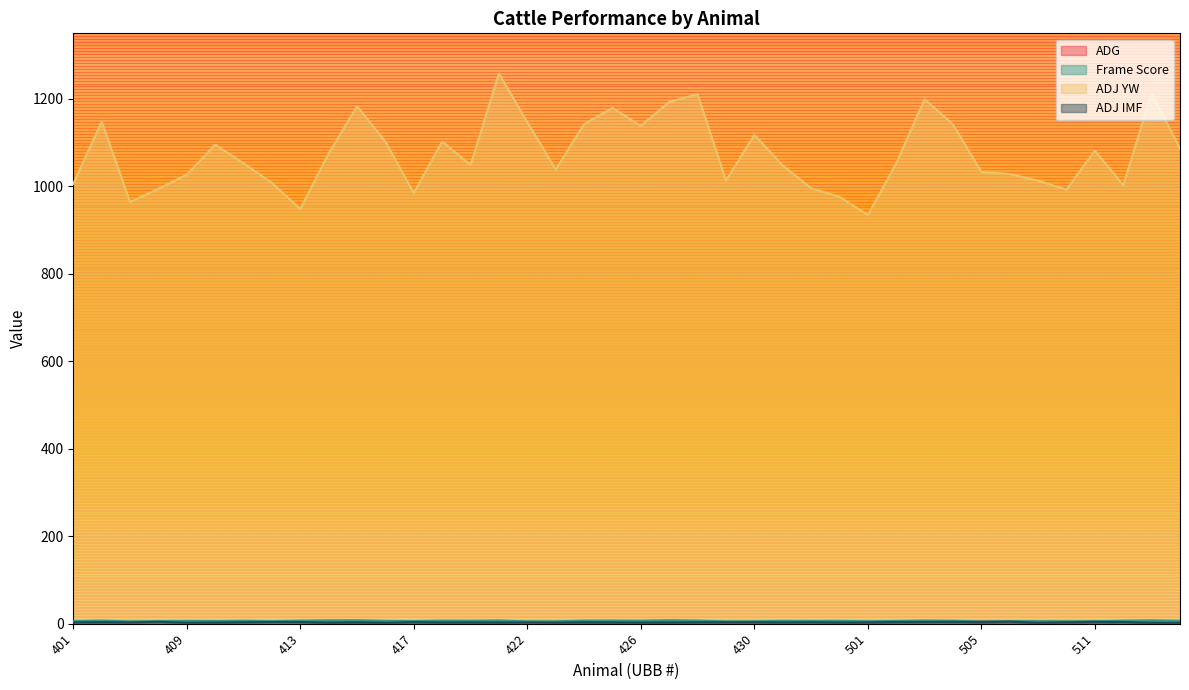

What is the maximum value for Frame Score?

7.9